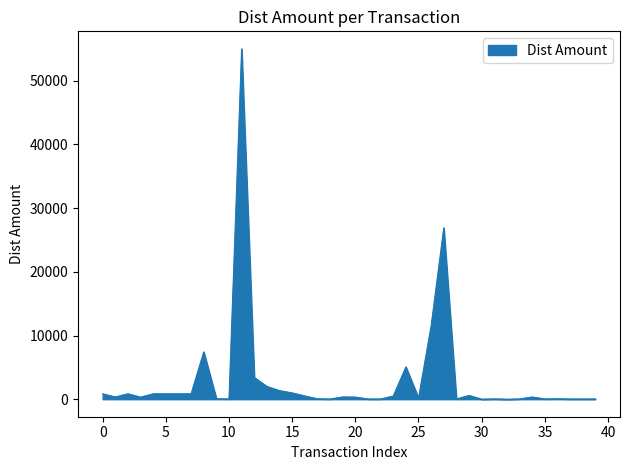

What is the difference between the maximum and minimum values?

54998.0